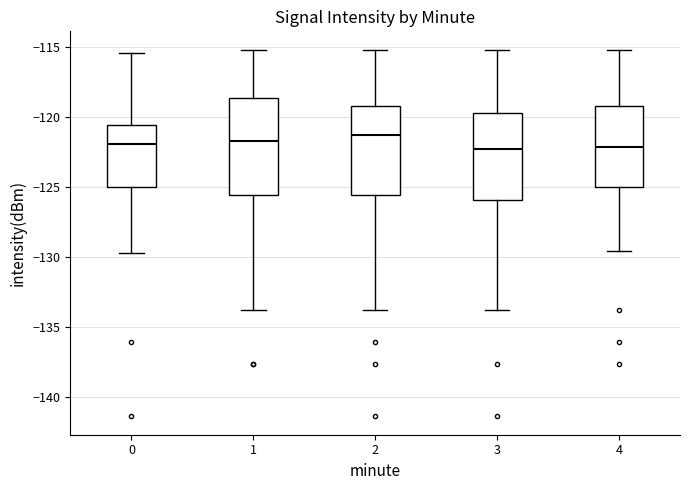

Reading left to right, transcribe this box plot: for each box, give where its median line is, the range the box spans, and where its two whiskers end, as read against the y-axis. The values are not printed on the chart, so give them approximately, as read against the axis.

0: median -122.0, box -125.0 to -120.5, whiskers -129.5 to -115.5
1: median -121.5, box -125.5 to -118.5, whiskers -134.0 to -115.0
2: median -121.5, box -125.5 to -119.5, whiskers -134.0 to -115.0
3: median -122.5, box -126.0 to -120.0, whiskers -134.0 to -115.0
4: median -122.0, box -125.0 to -119.5, whiskers -129.5 to -115.0